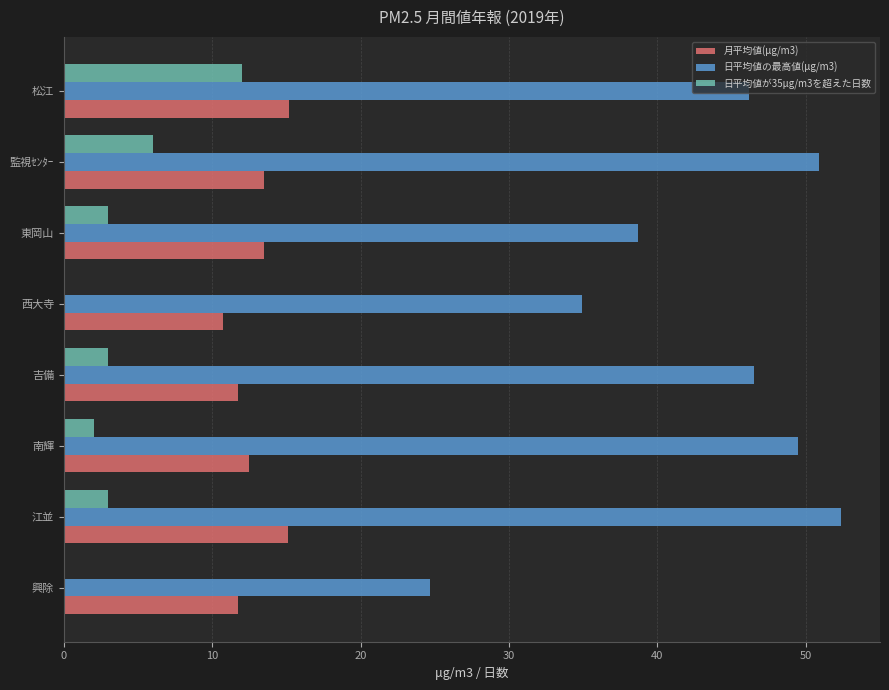

At which label does 日平均値の最高値(μg/m3) reach its peak?

江並